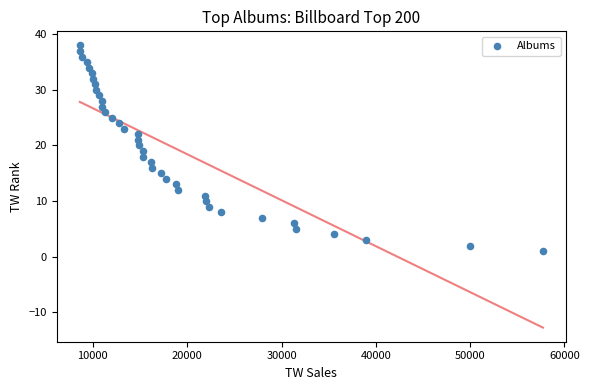

What is the range of Y values (max minus min)?

37